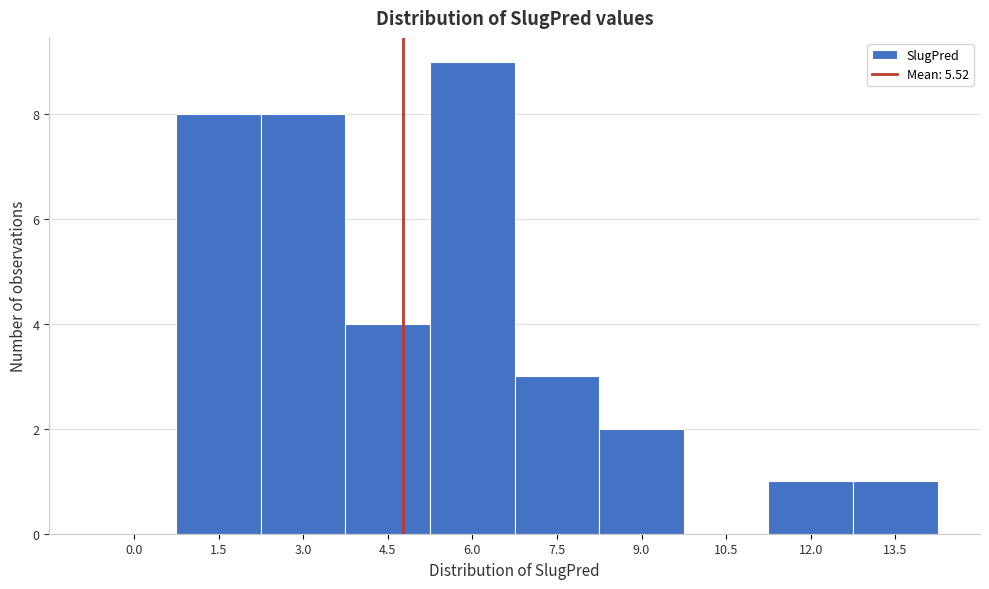

Reading left to right, what are all the values shown in this chart?

0.0=0	1.5=8	3.0=8	4.5=4	6.0=9	7.5=3	9.0=2	10.5=0	12.0=1	13.5=1